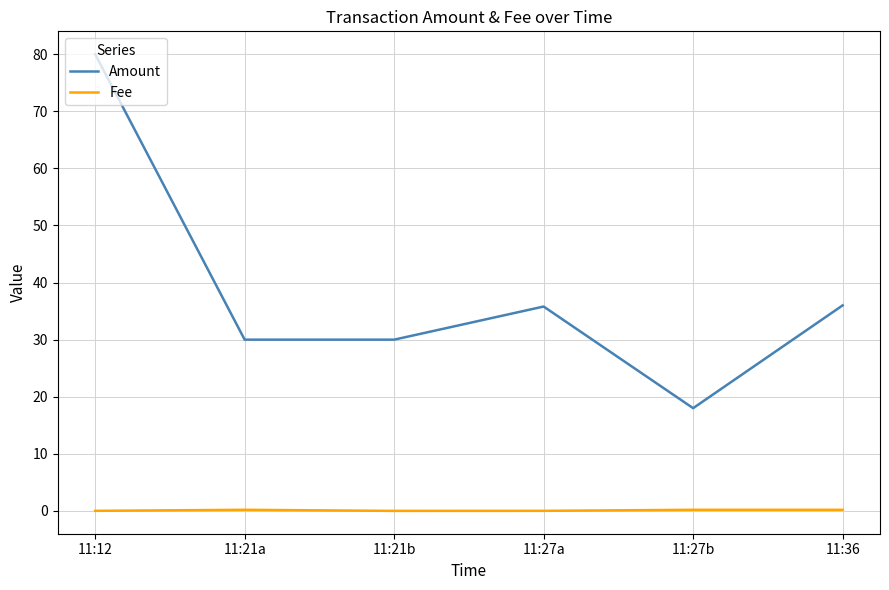

What is the sum of the Amount values at 11:21a and 11:27b?

48.0